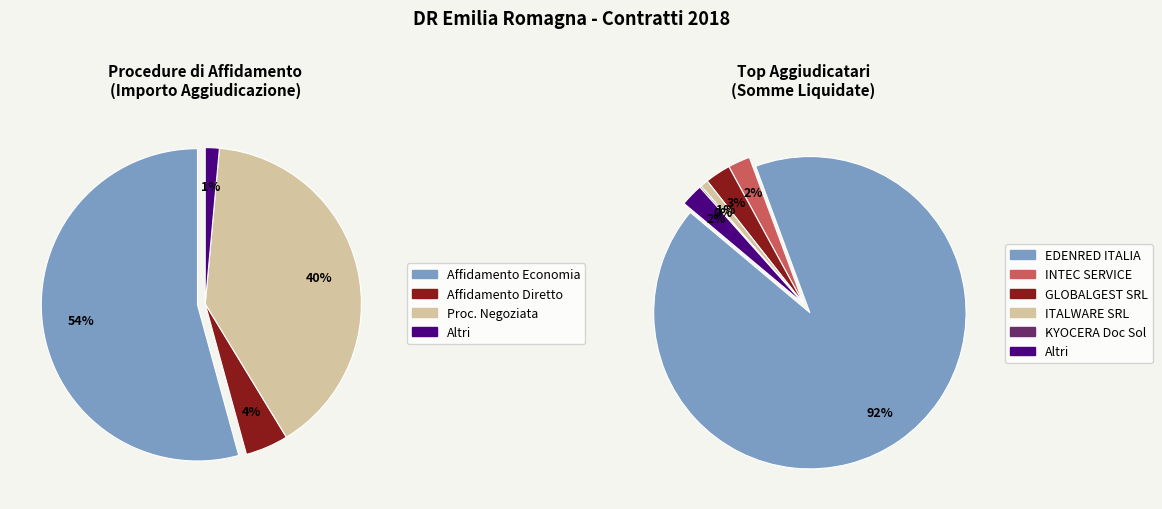

How many segments does this pie chart have?

6